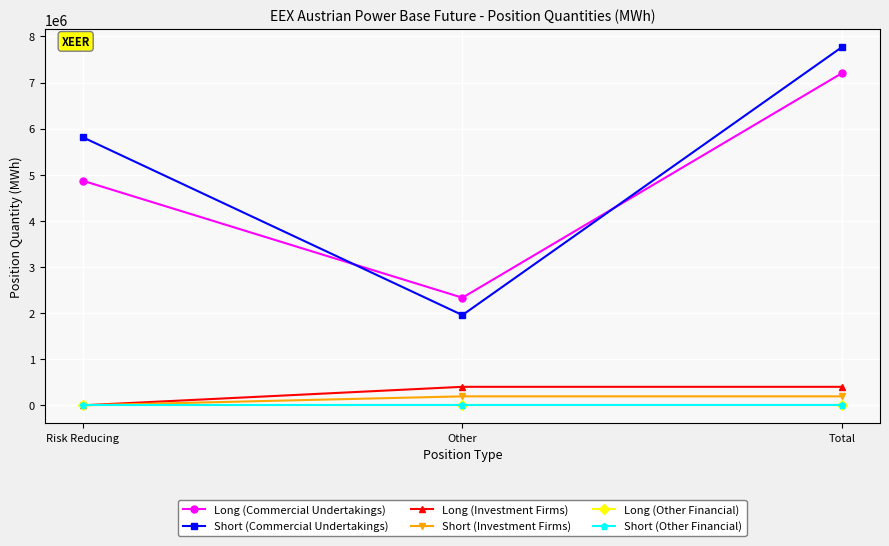

At how many categories does at least one series exceed 6005058?

1